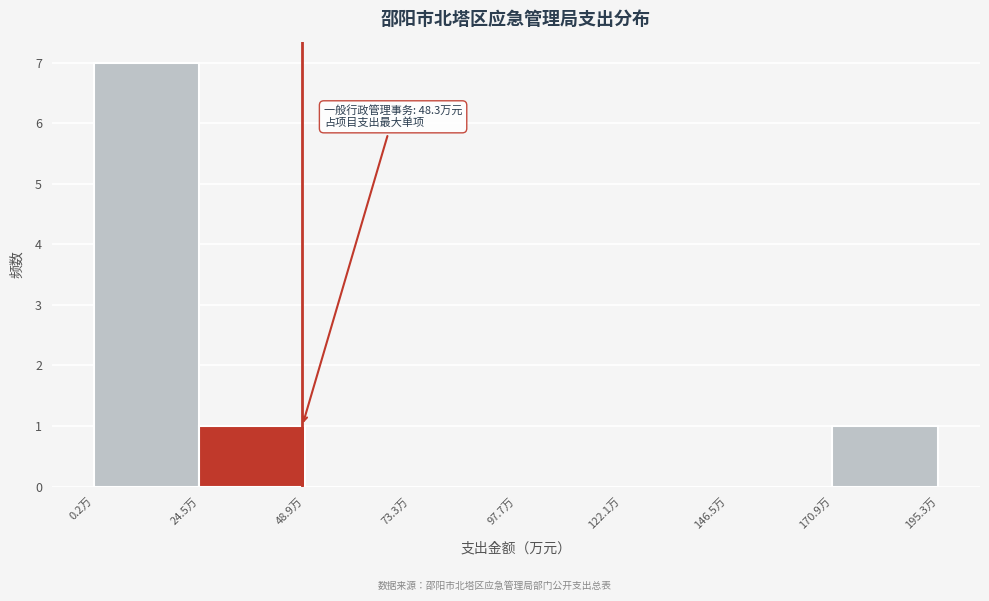

Which range on the x-axis has the tallest bar?

0 to 25